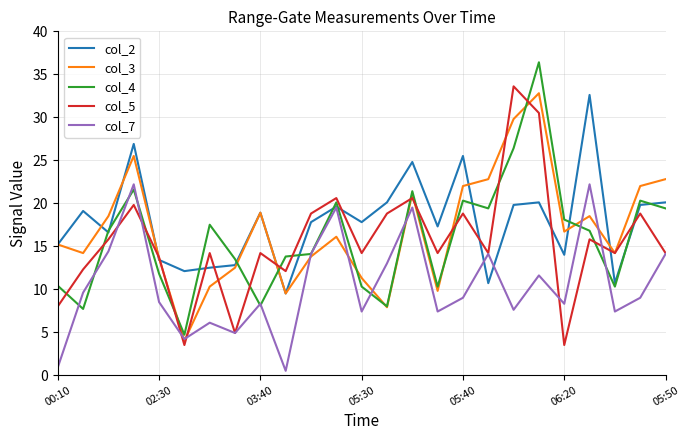

What is the greatest value displayed?

36.4